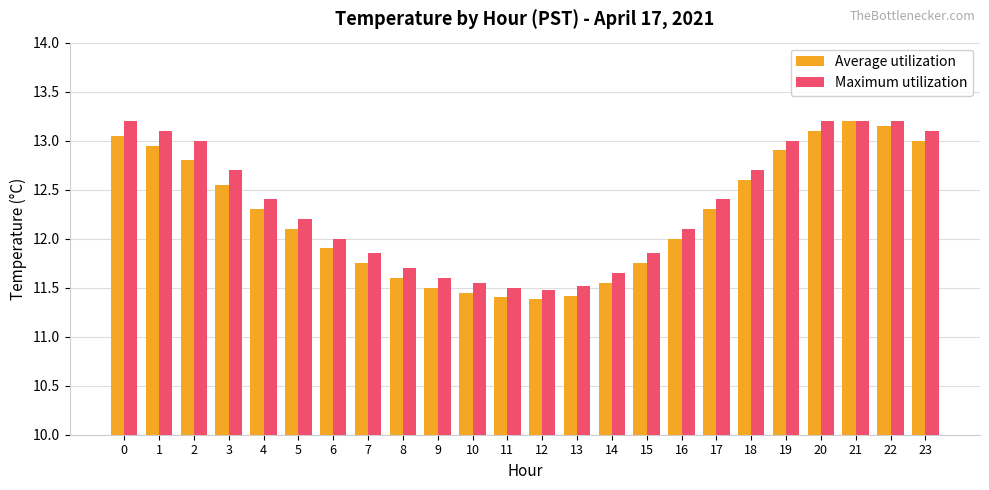

What is the minimum value for Maximum utilization?

11.5